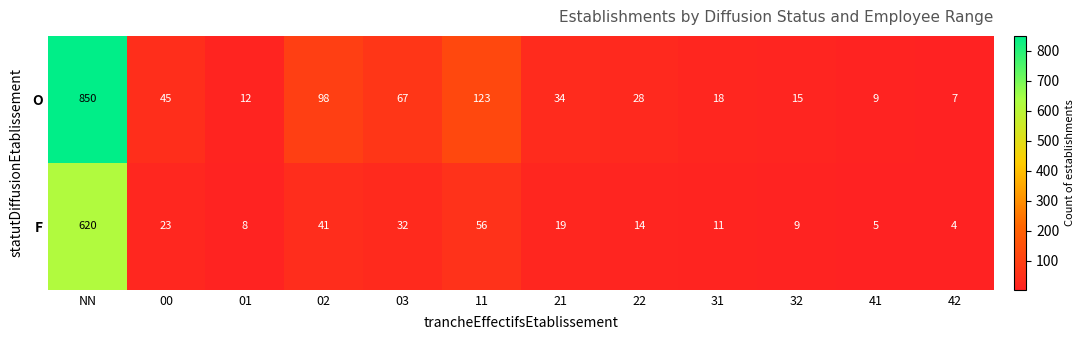

Reading left to right, extract all data points from this chart.

O: NN=850	00=45	01=12	02=98	03=67	11=123	21=34	22=28	31=18	32=15	41=9	42=7
F: NN=620	00=23	01=8	02=41	03=32	11=56	21=19	22=14	31=11	32=9	41=5	42=4